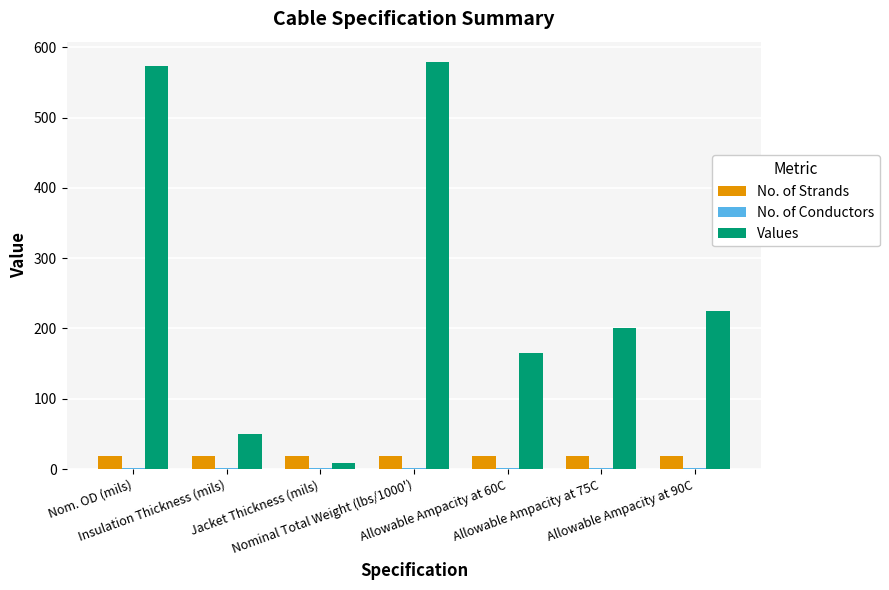

What is the sum of all No. of Strands values?

133